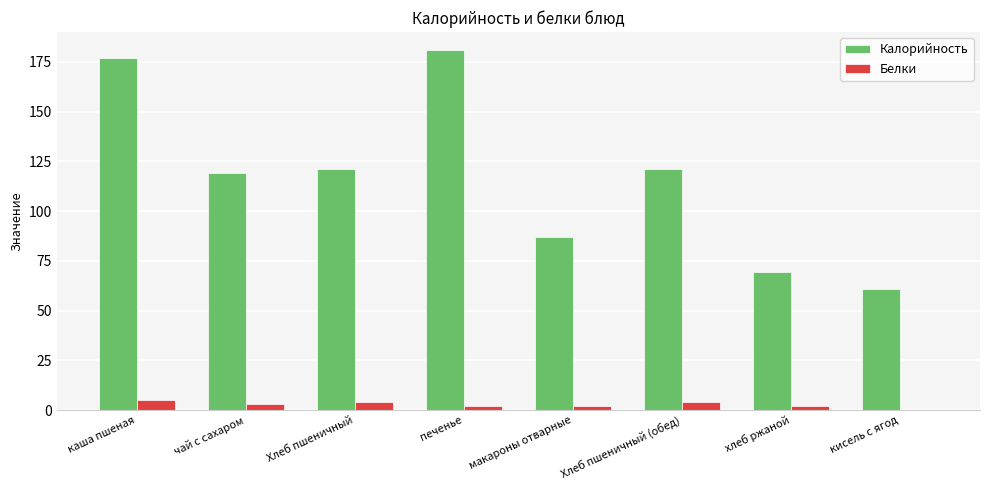

What are all the series names shown in the legend?

Калорийность, Белки